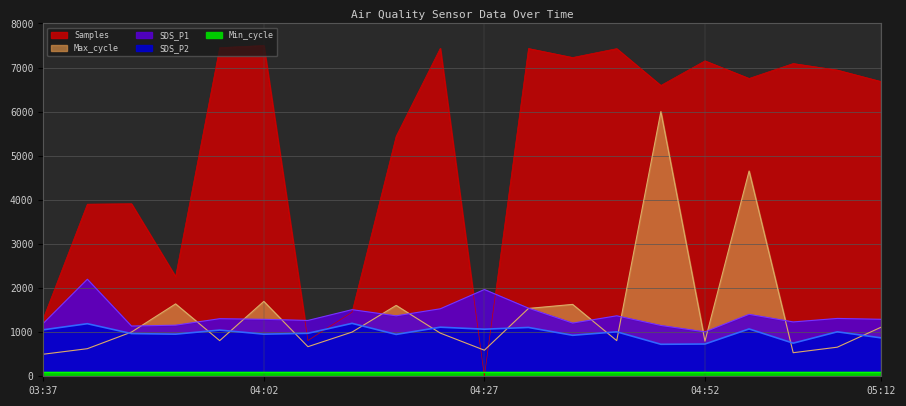

True or false: SDS_P2 has more than 0 interior local peaks.

True